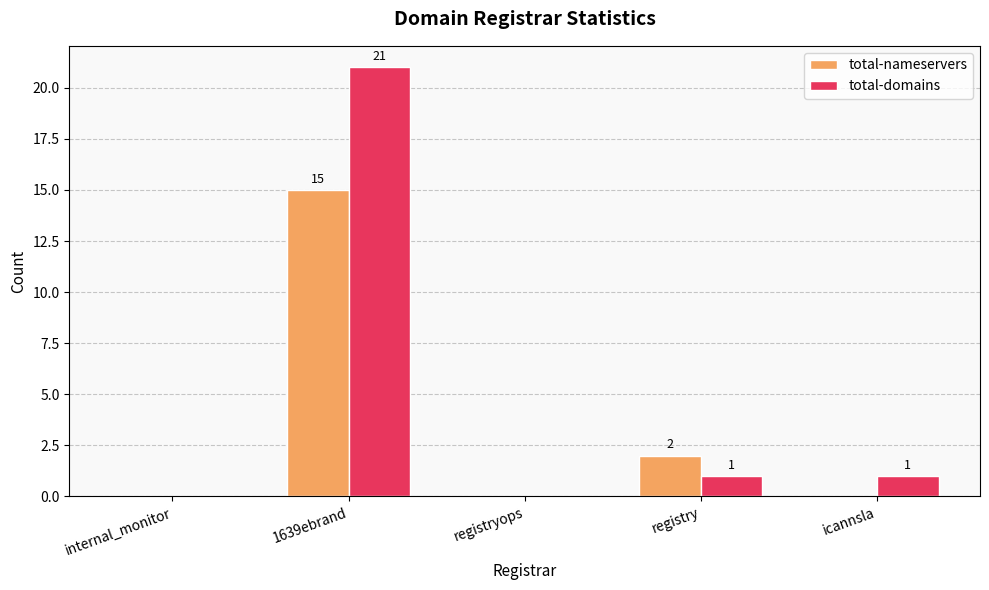

How many total-nameservers values are between 0 and 2?

4